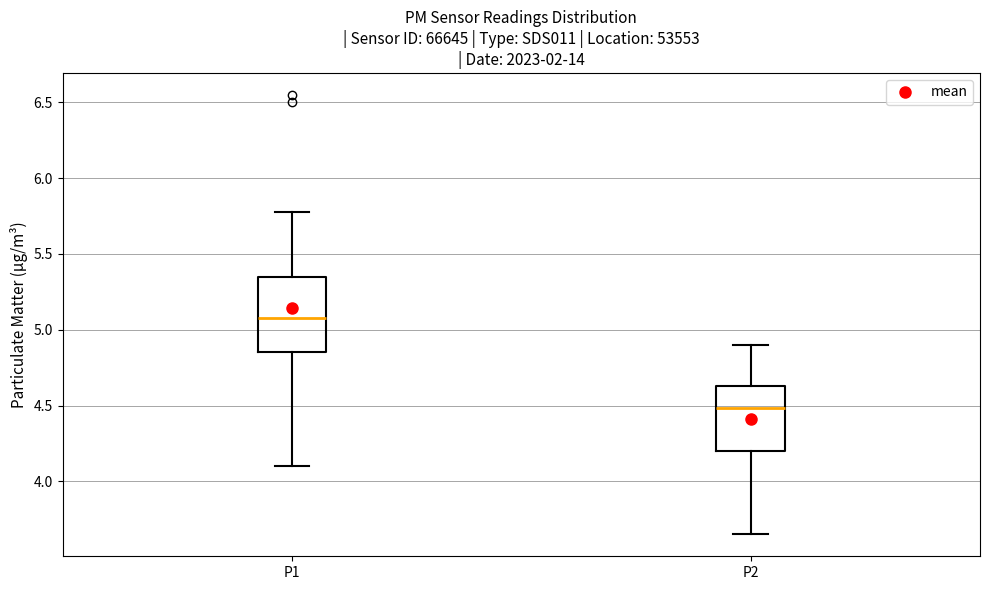

Reading left to right, read every box against the y-axis: the position of its median line, the range the box covers, and the ends of its whiskers. The values are not printed on the chart, so give them approximately, as read against the axis.

P1: median 5.10, box 4.85 to 5.35, whiskers 4.10 to 5.80
P2: median 4.50, box 4.20 to 4.65, whiskers 3.65 to 4.90